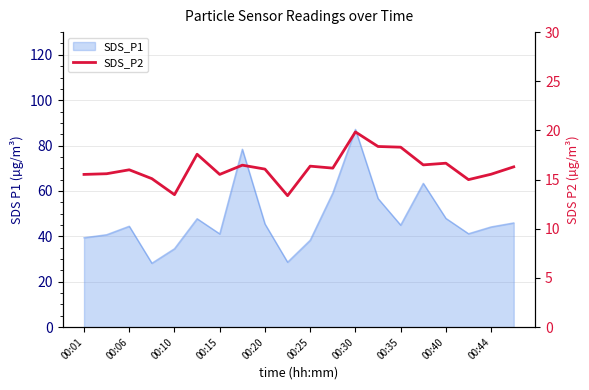

The chart shows a value of 21.3 at 00:10. True or false?

False